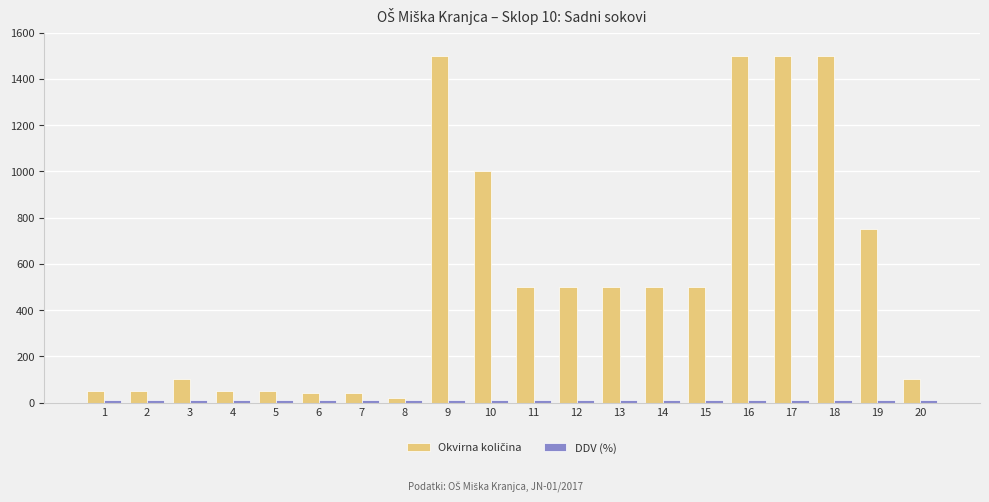

What is the maximum value shown in the chart?

1500.0